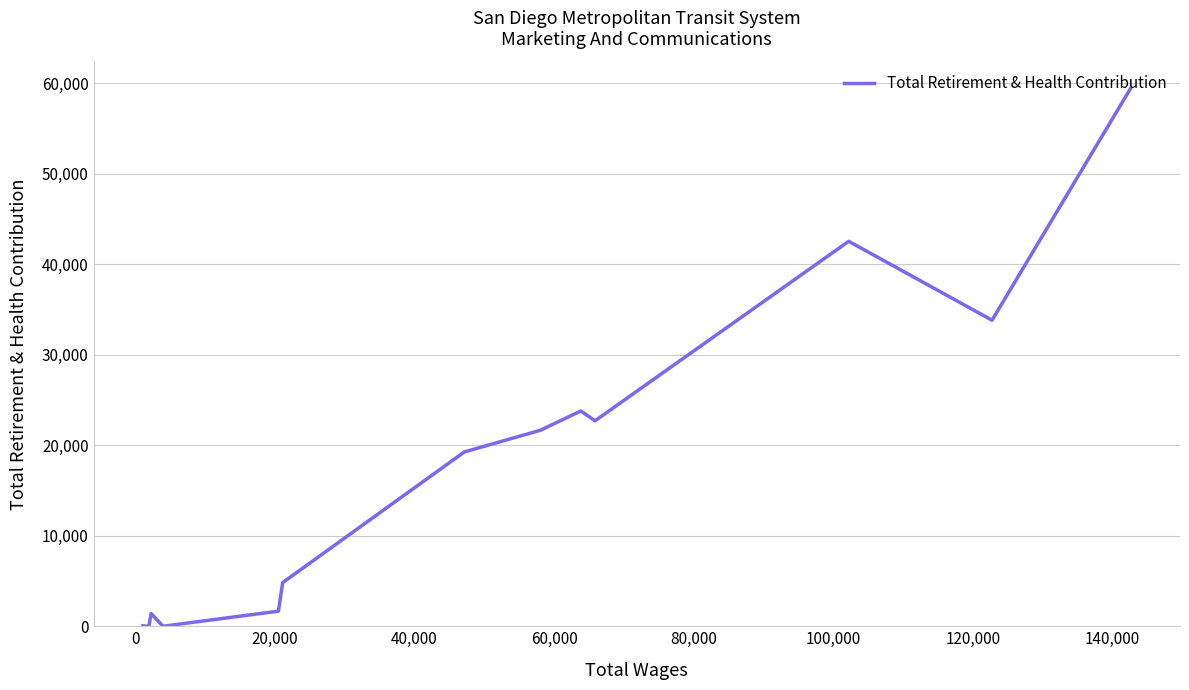

How many lines are shown in the chart?

1